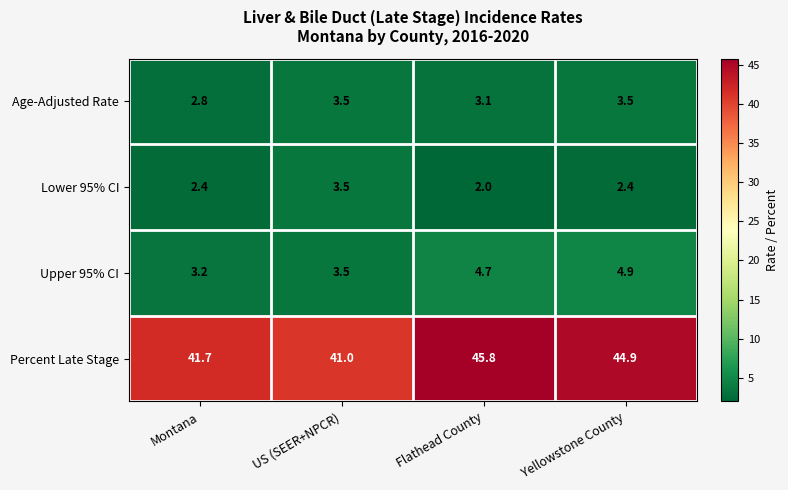

Which category has the lowest value across all series?

Flathead County